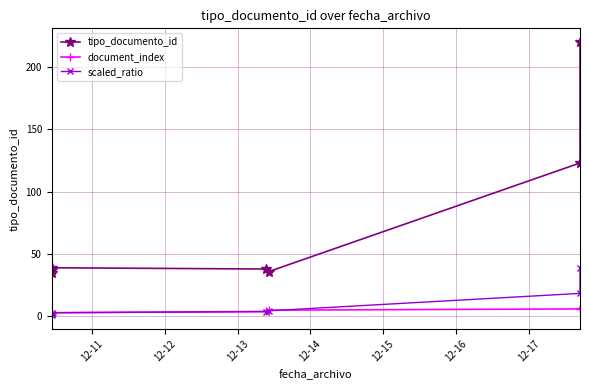

Rank the series by their maximum value, from highest to lowest.

tipo_documento_id, scaled_ratio, document_index